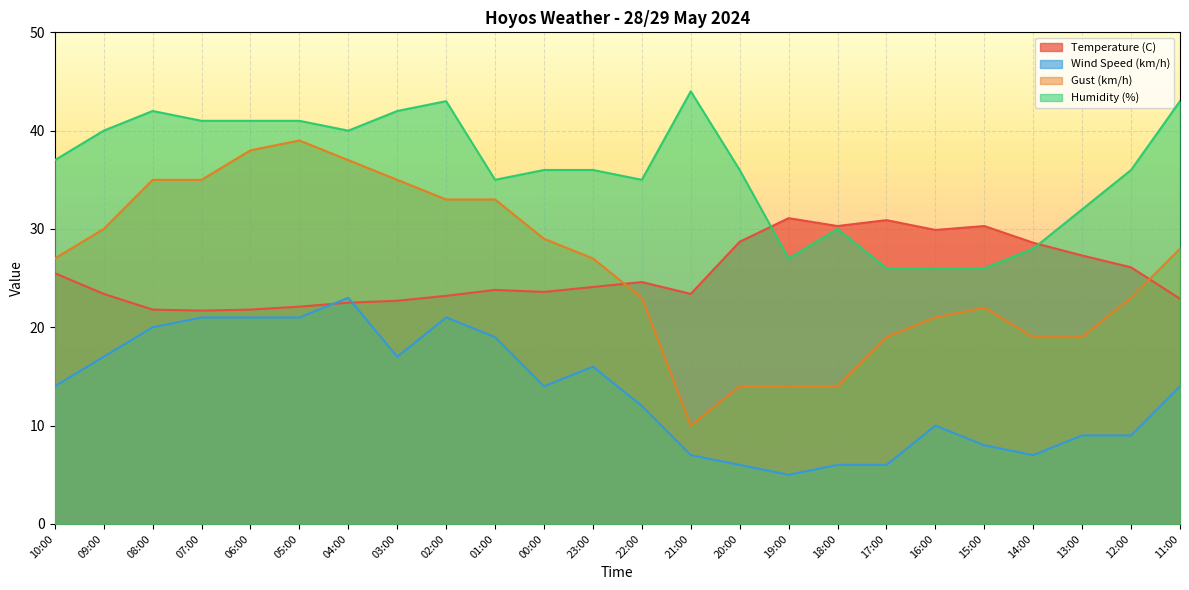

Where is the first local maximum for Wind Speed (km/h)?

04:00